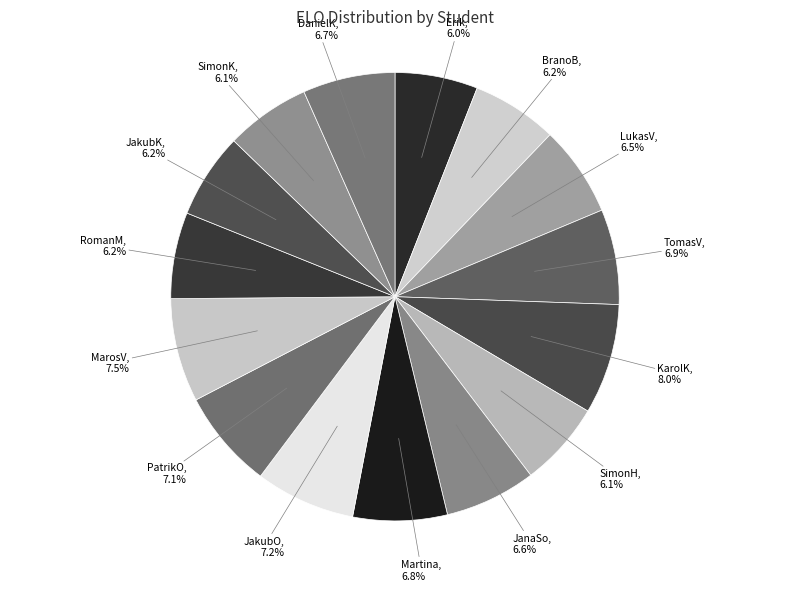

What is the total percentage of SimonK and MarosV?

13.6%